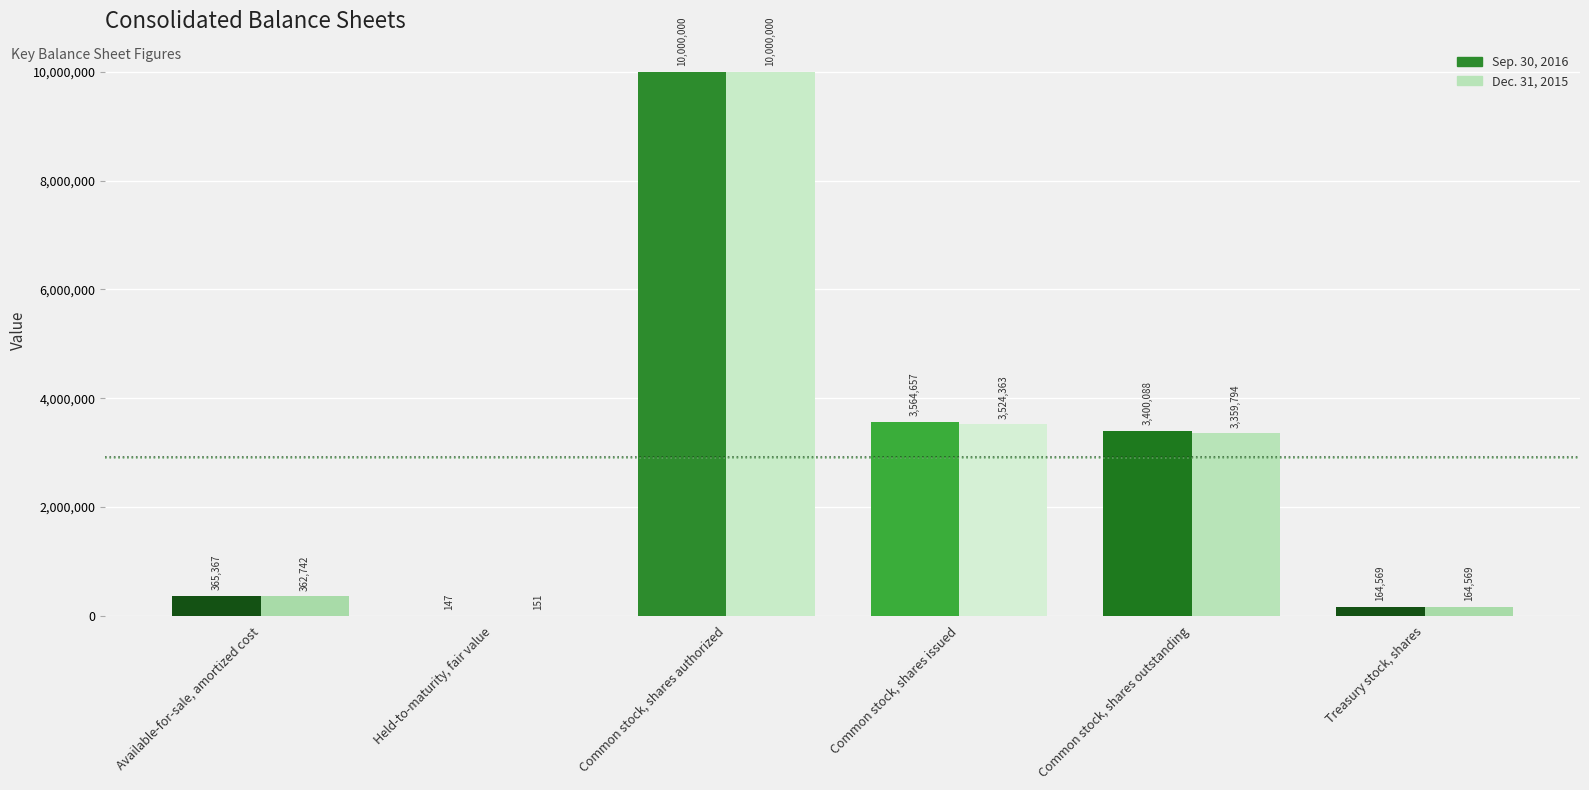

Rank the categories by Sep. 30, 2016 value from lowest to highest.

Held-to-maturity, fair value, Treasury stock, shares, Available-for-sale, amortized cost, Common stock, shares outstanding, Common stock, shares issued, Common stock, shares authorized